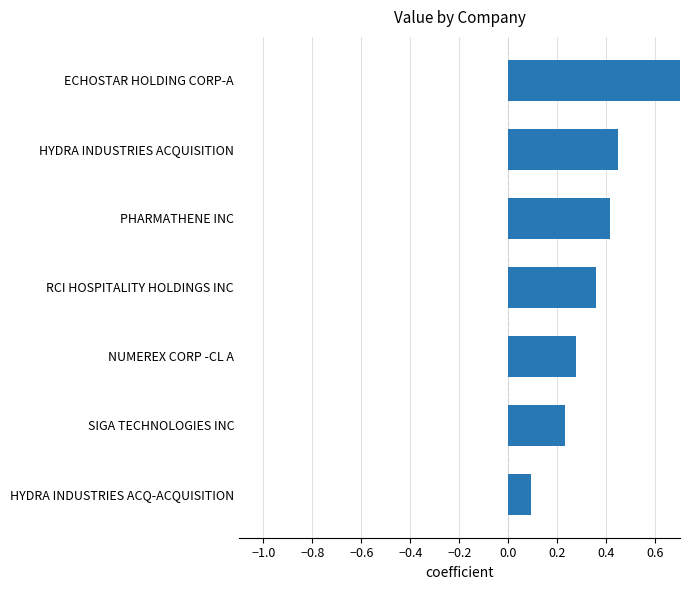

How many series are shown in this chart?

1